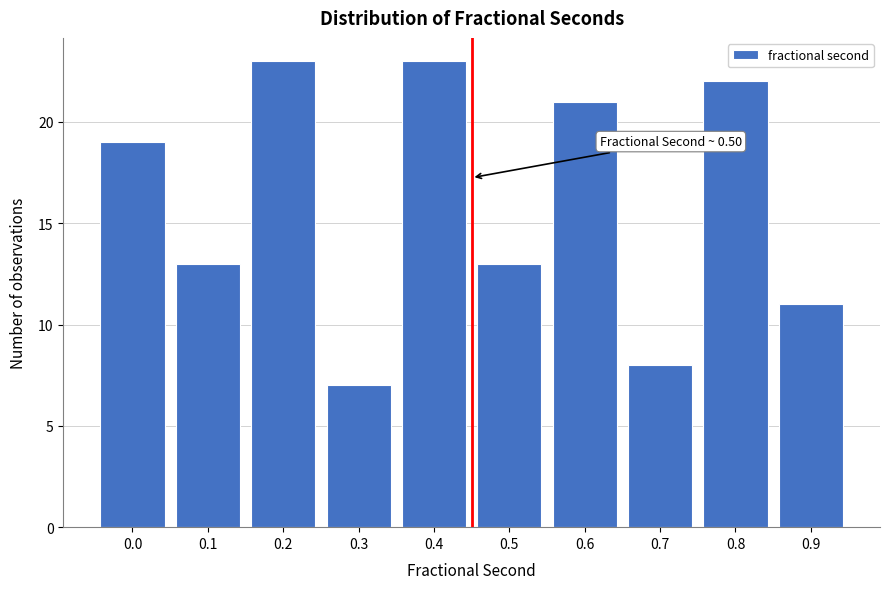

Reading right to left, transcribe all the data shown in this chart.

11	22	8	21	13	23	7	23	13	19